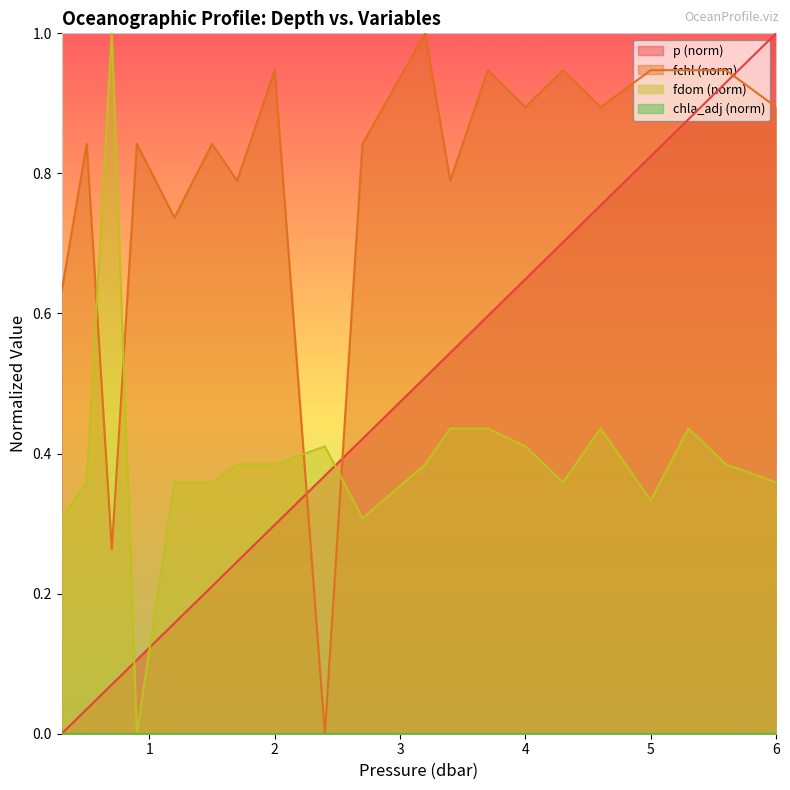

What value does the fdom series have at 4.3?

0.4